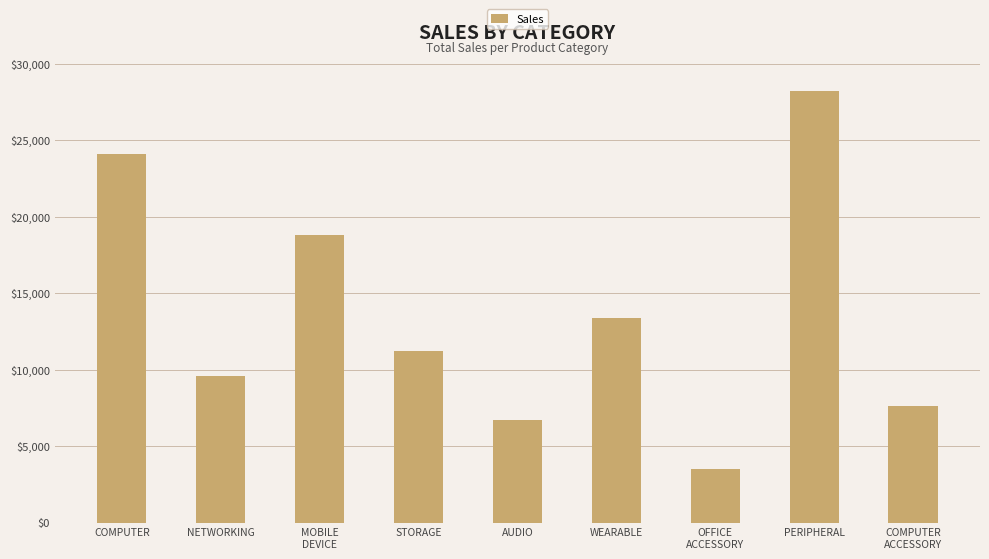

What is the smallest value displayed?

3500